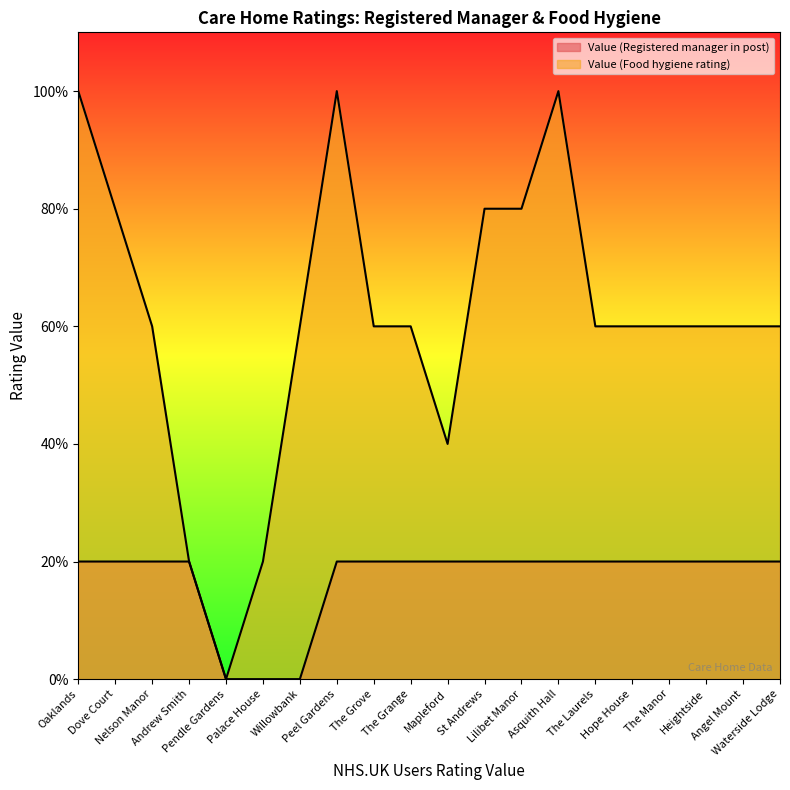

How many lines are shown in the chart?

2